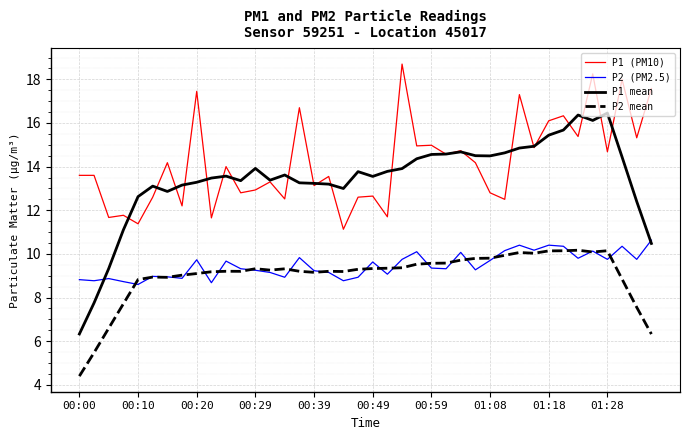

Which series has the largest range (max minus min)?

P1 mean